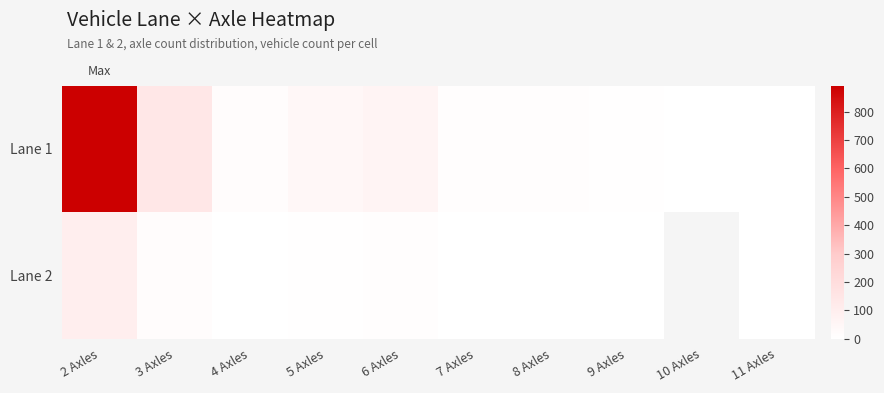

At which label does Lane 2 reach its minimum?

8 Axles